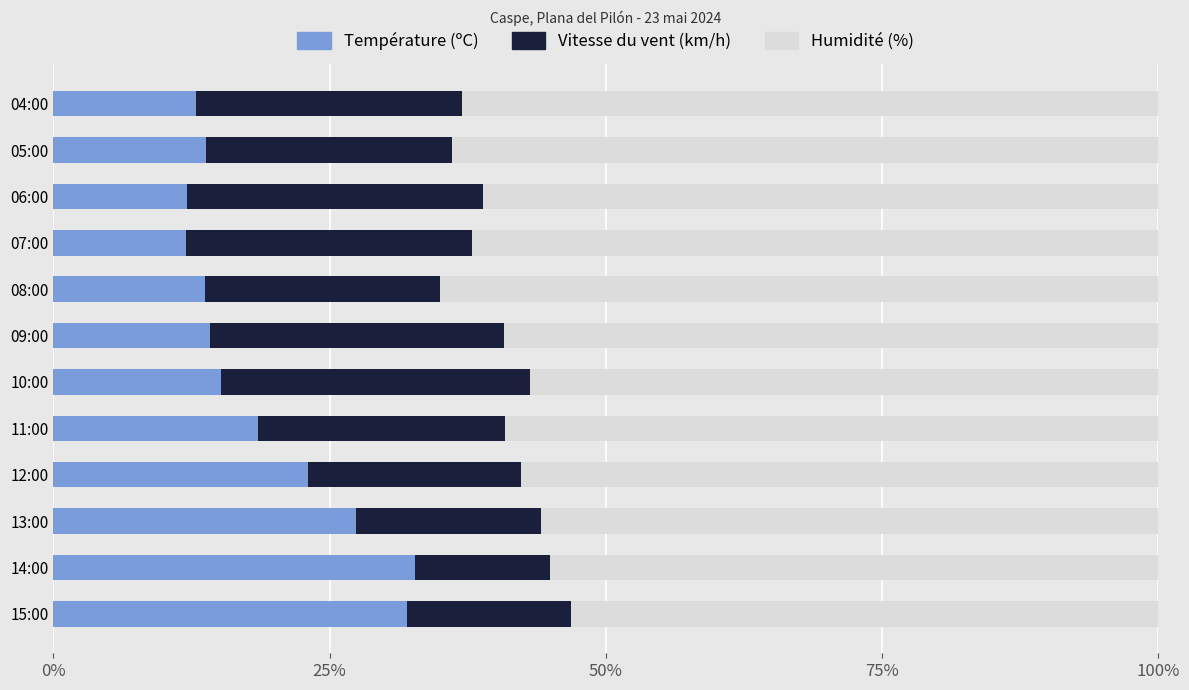

What is the minimum value for Température (ºC)?

12.0